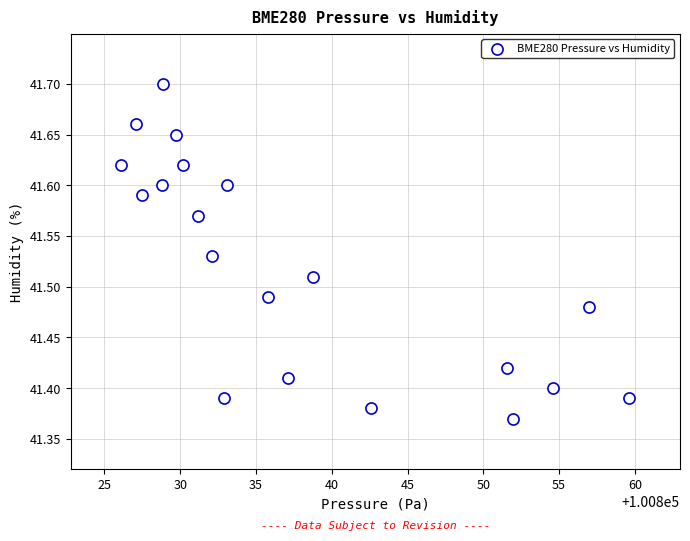

What is the range of X values (max minus min)?

33.5